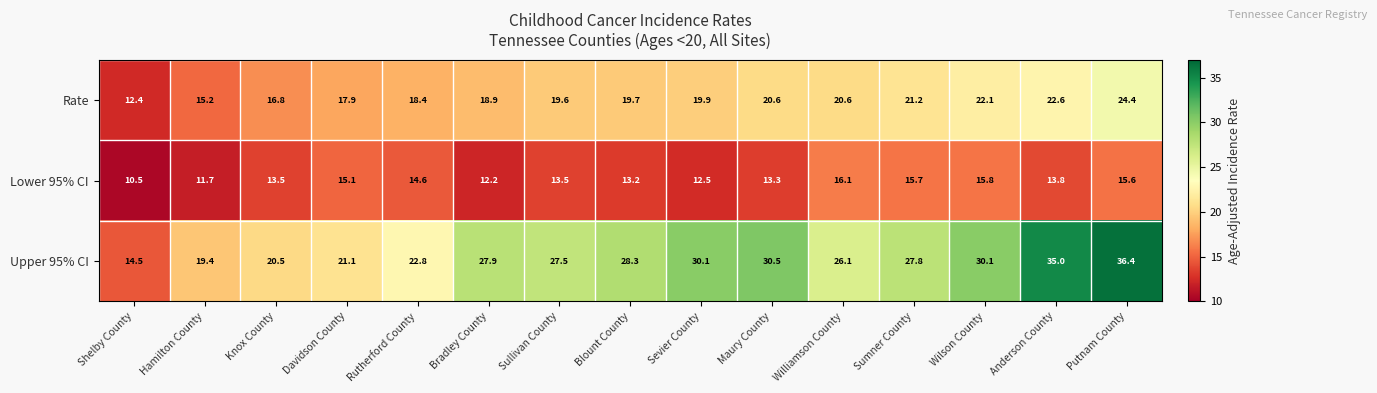

List the series in order of their peak value, lowest first.

Lower 95% CI, Rate, Upper 95% CI